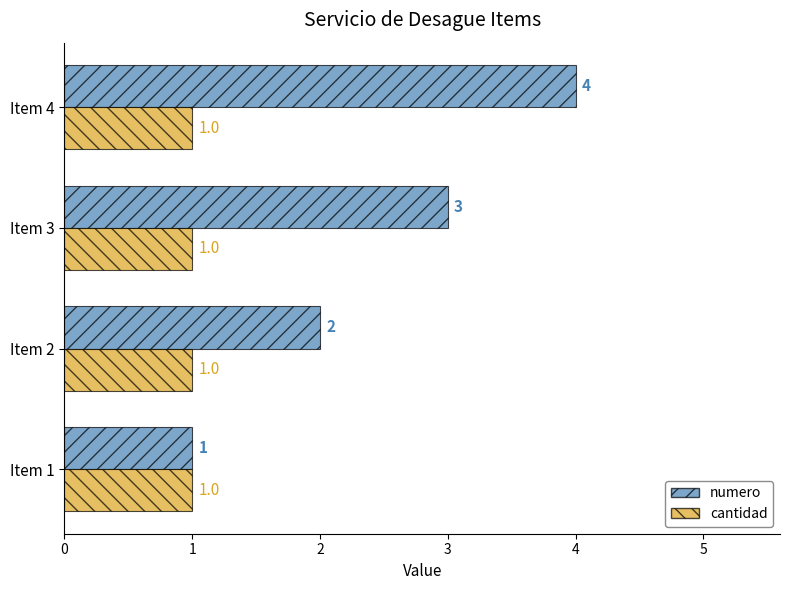

What is the maximum value shown in the chart?

4